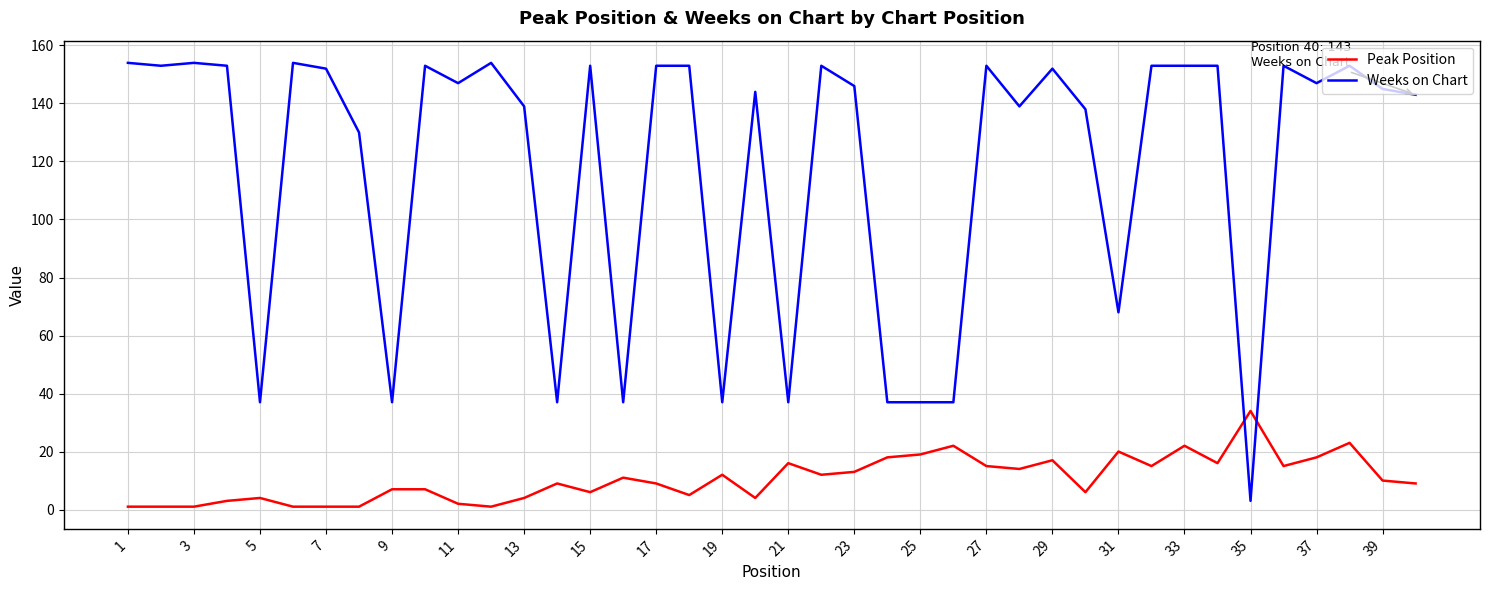

What is the difference between the second highest and minimum values in the Peak Position series?

22